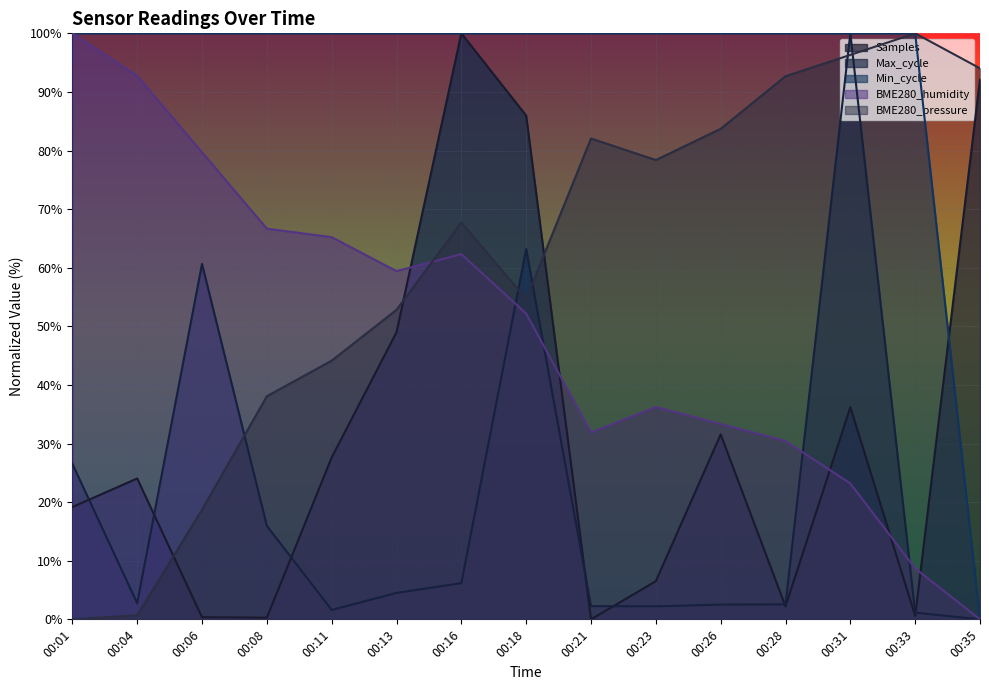

Reading left to right, transcribe all the data shown in this chart.

Samples: 19.2	24.0	0.4	0.3	27.6	49.0	100.0	86.0	0.0	6.5	31.6	2.2	36.2	0.6	92.1
Max_cycle: 26.6	2.7	60.7	16.0	1.6	4.5	6.2	63.2	2.3	2.2	2.5	2.6	100.0	1.1	0.0
Min_cycle: 100.0	100.0	100.0	100.0	100.0	100.0	100.0	100.0	100.0	100.0	100.0	100.0	100.0	100.0	0.0
BME280_humidity: 100.0	92.8	79.7	66.7	65.2	59.4	62.3	52.2	31.9	36.2	33.3	30.4	23.2	8.7	0.0
BME280_pressure: 0.0	0.7	18.7	38.1	44.1	52.8	67.7	54.7	82.1	78.4	83.7	92.7	96.3	100.0	94.0